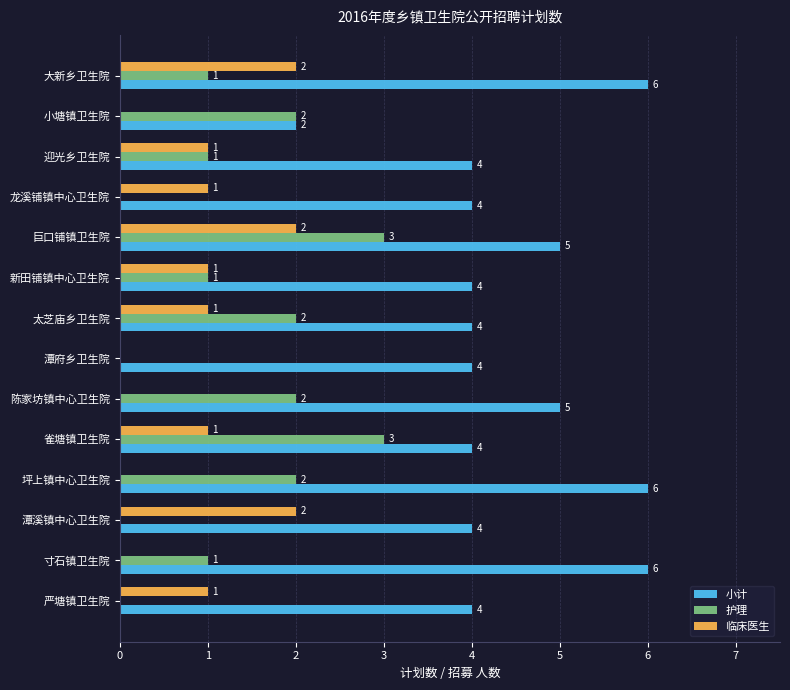

What is the sum of all 临床医生 values?

12